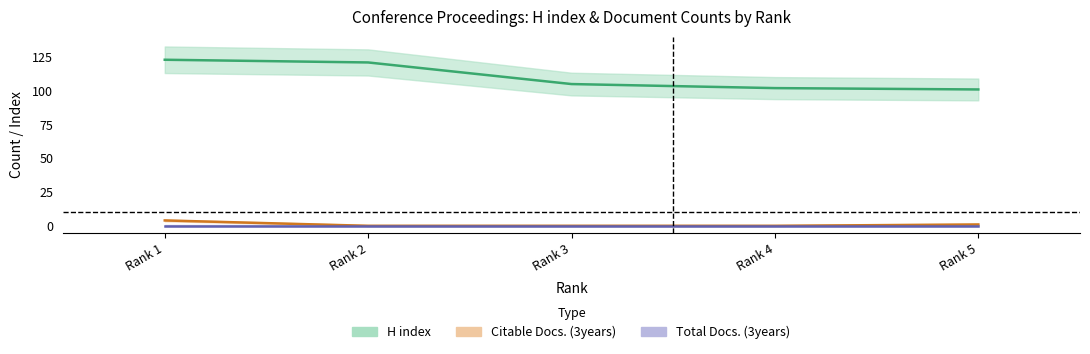

What is the total value across all series at Rank 3?

105